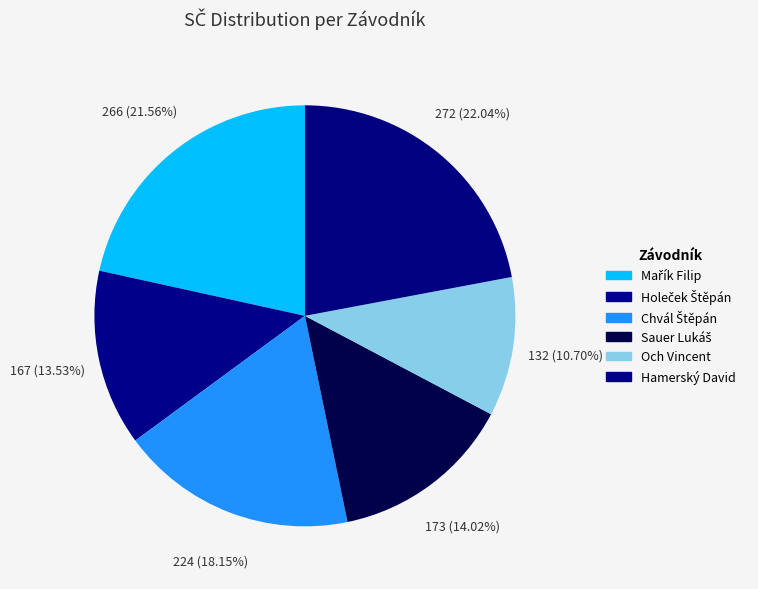

To the nearest percent, what is the combined percentage of Mařík Filip and Chvál Štěpán?

40%